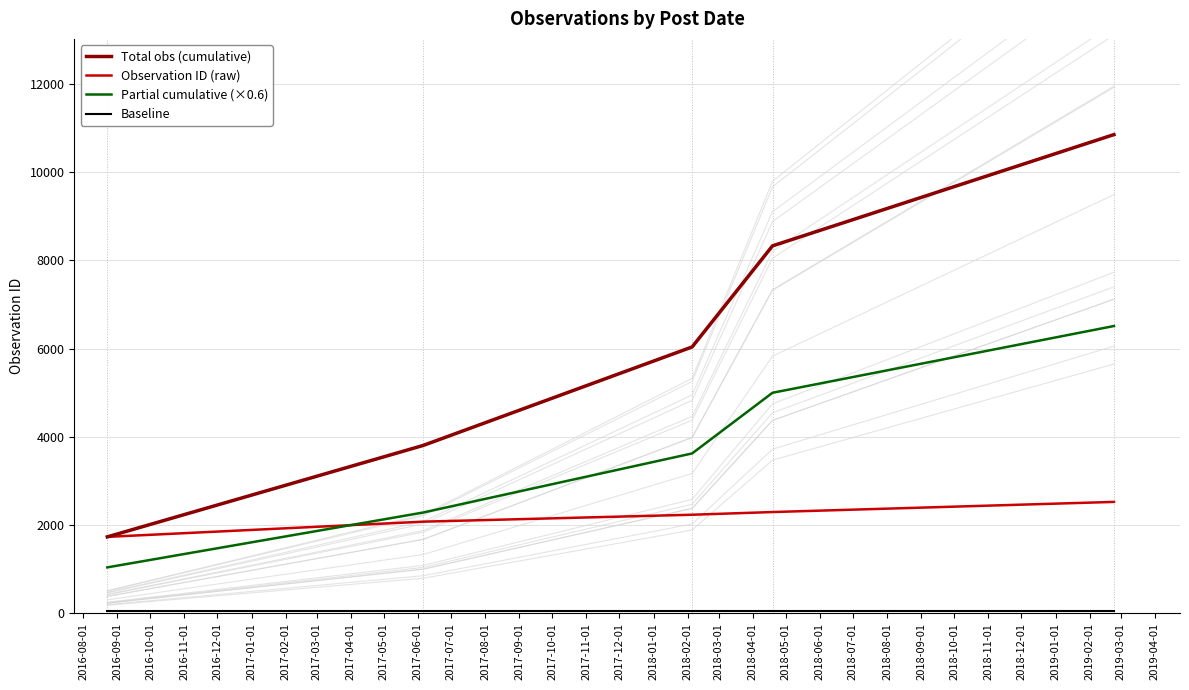

True or false: Partial cumulative (×0.6) and Total obs (cumulative) intersect in this chart.

False